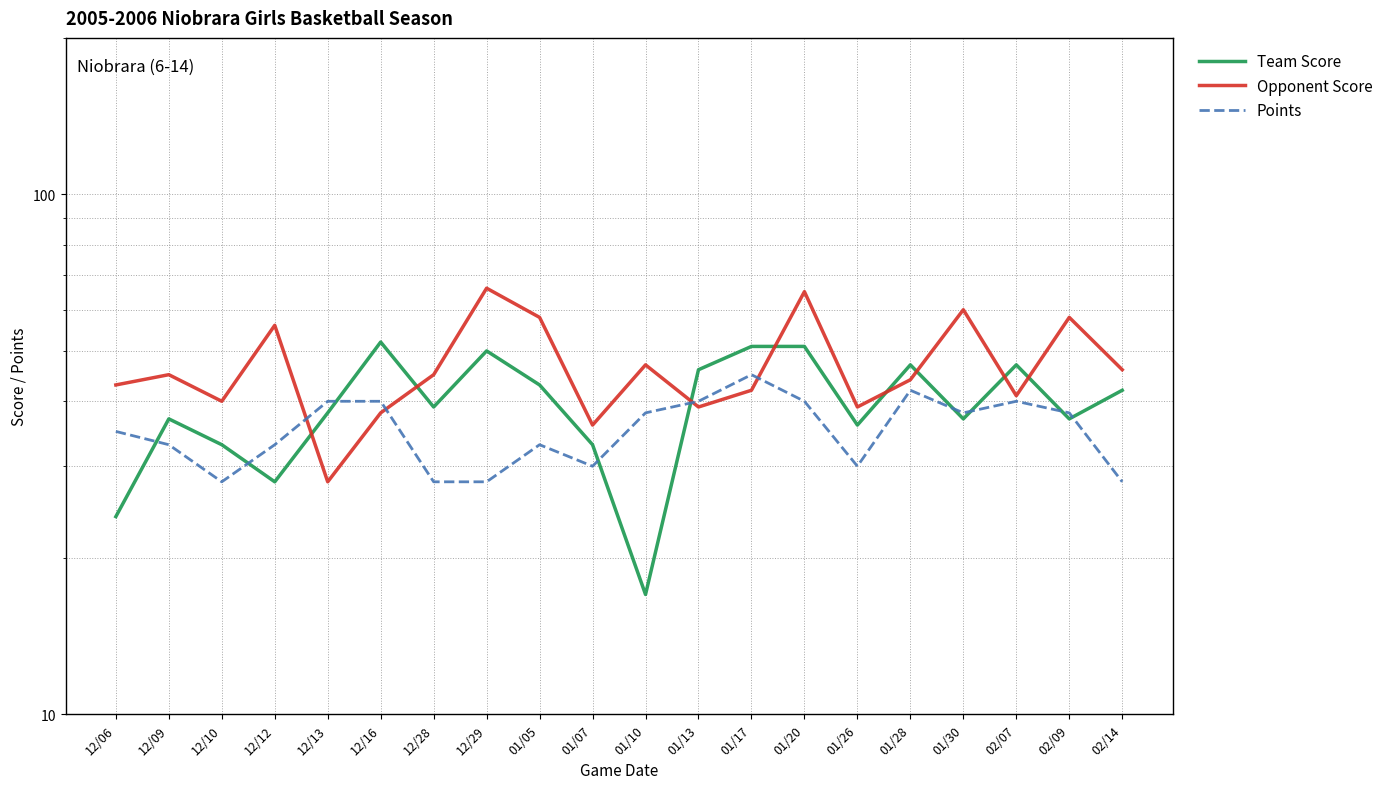

Rank the series by their maximum value, from highest to lowest.

Opponent Score, Team Score, Points